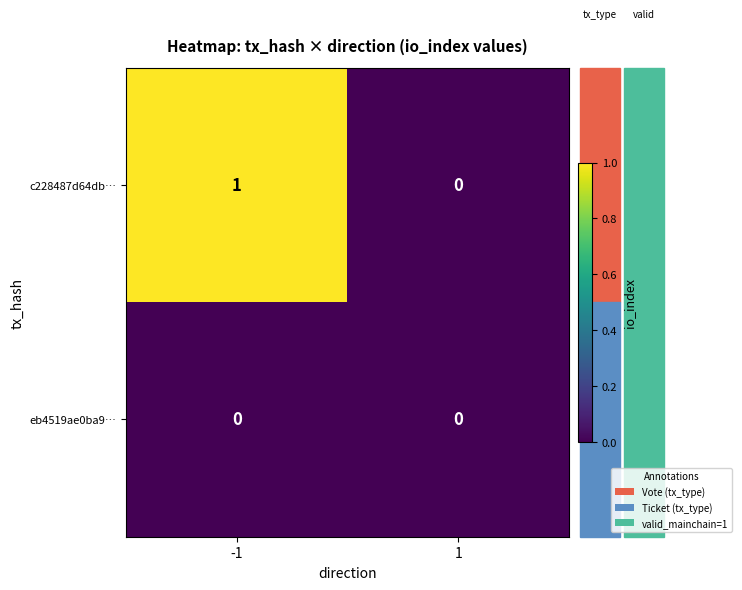

Which series has the largest total across all categories?

c228487d64db…